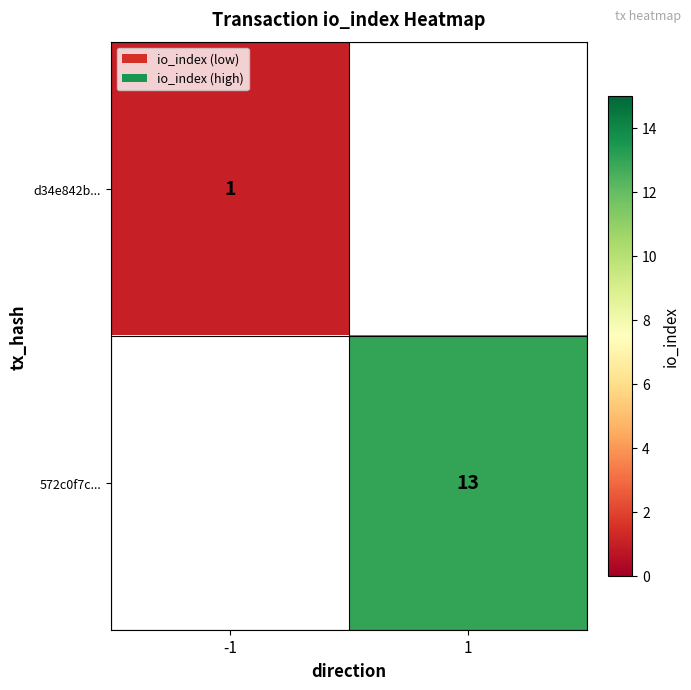

The d34e842b... series shows 1.6 at -1. True or false?

False